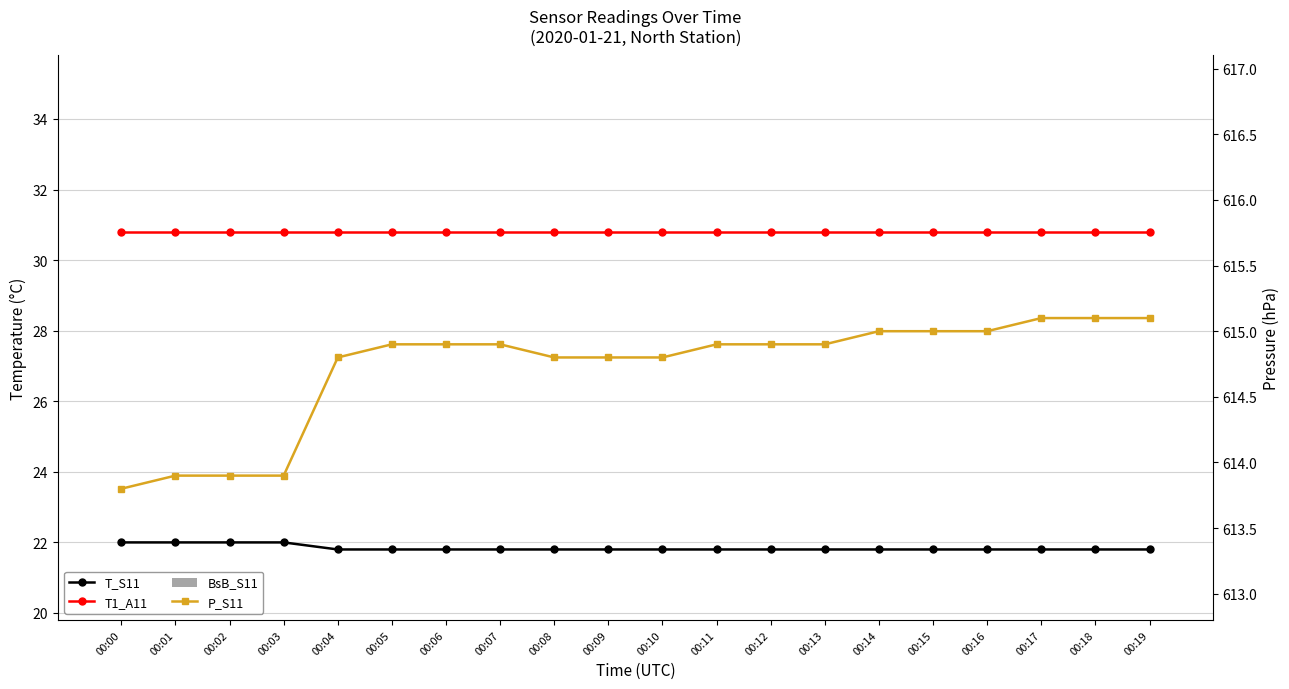

What is the difference between the maximum and minimum values in the P_S11 series?

1.3